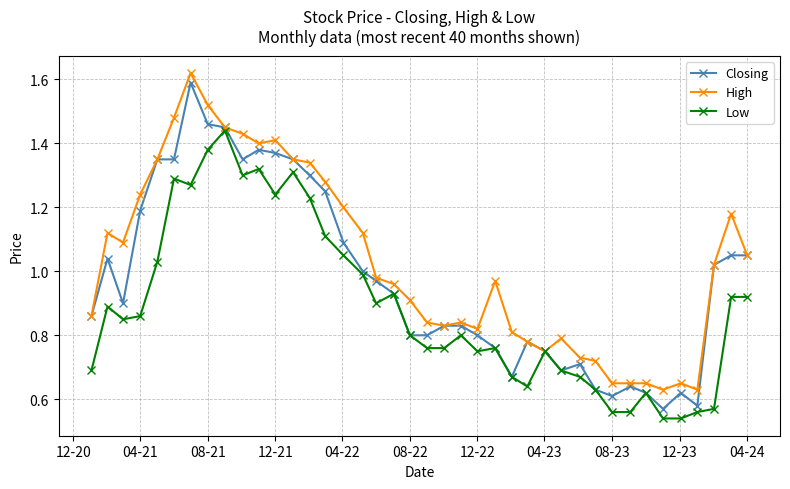

Rank the series by their average value, from highest to lowest.

High, Closing, Low